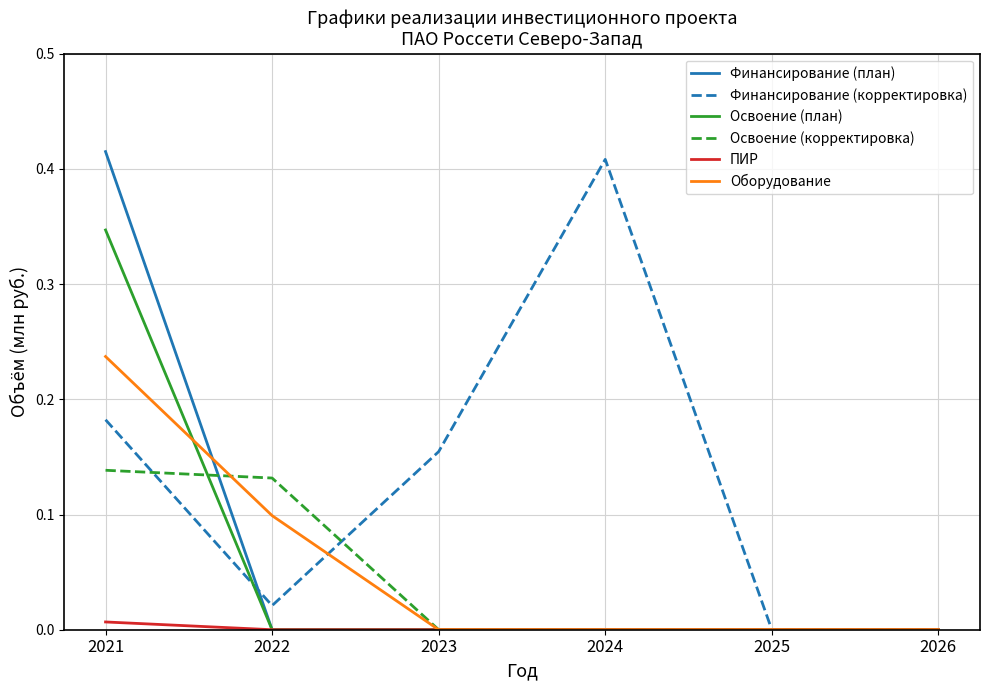

How many Освоение (корректировка) values are between 0 and 1?

6